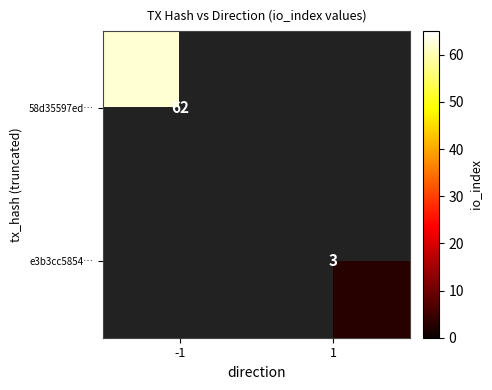

True or false: 58d35597ed… has a value of 62 at -1.

True